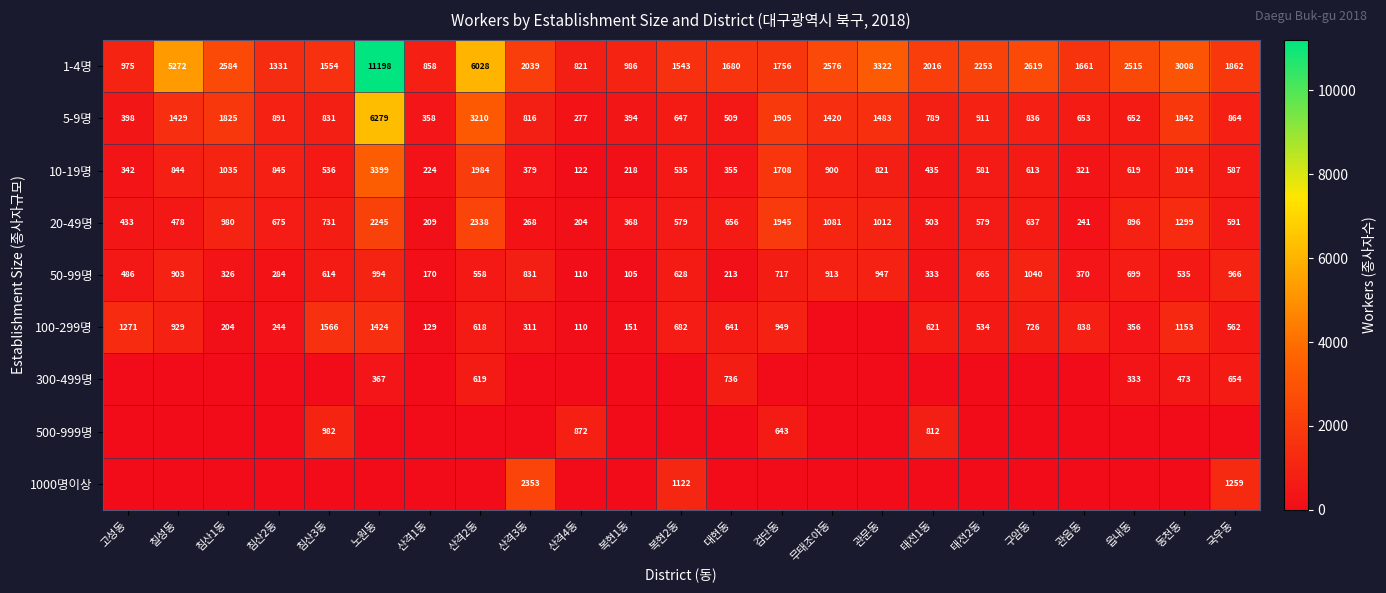

Rank the categories by 5-9명 value from highest to lowest.

노원동, 산격2동, 검단동, 동천동, 침산1동, 관문동, 칠성동, 무태조야동, 태전2동, 침산2동, 국우동, 구암동, 침산3동, 산격3동, 태전1동, 관음동, 읍내동, 복현2동, 대현동, 고성동, 복현1동, 산격1동, 산격4동